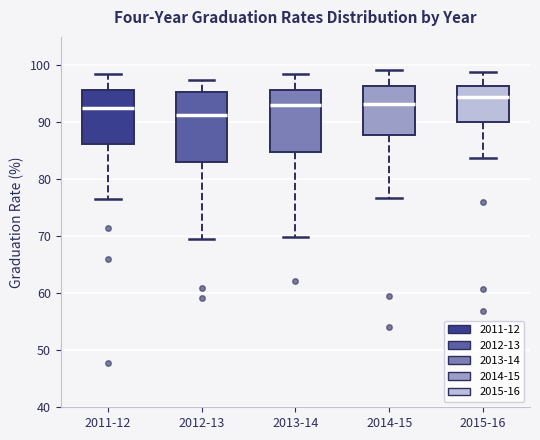

Where is the upper edge of the box for 2014-15 on the y-axis? The values are not printed on the chart, so give them approximately, as read against the axis.

96